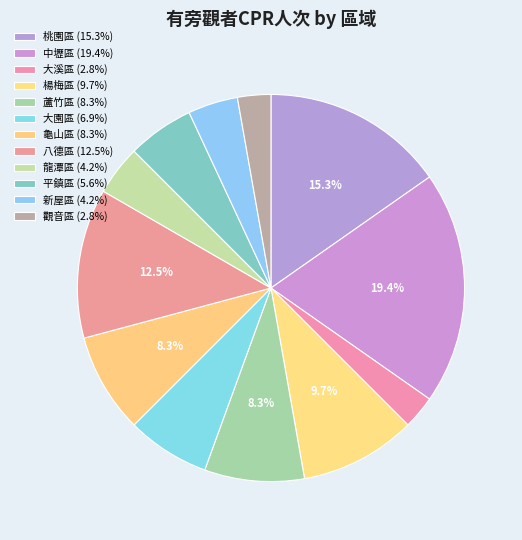

Between 大園區 and 平鎮區, which is larger?

大園區